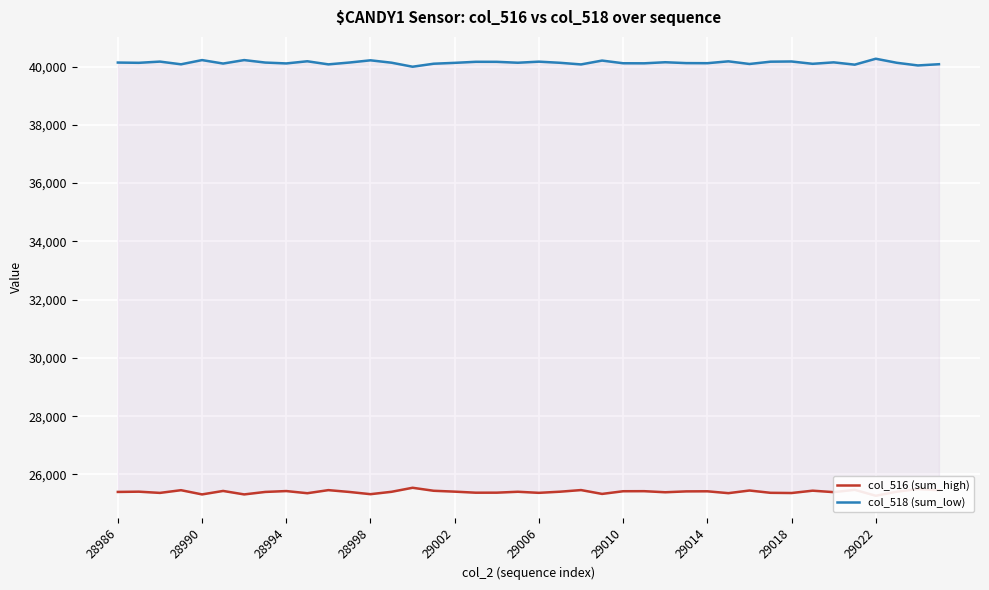

Is the value of col_518 (sum_low) at 10 greater than the value of col_516 (sum_high) at 14?

Yes